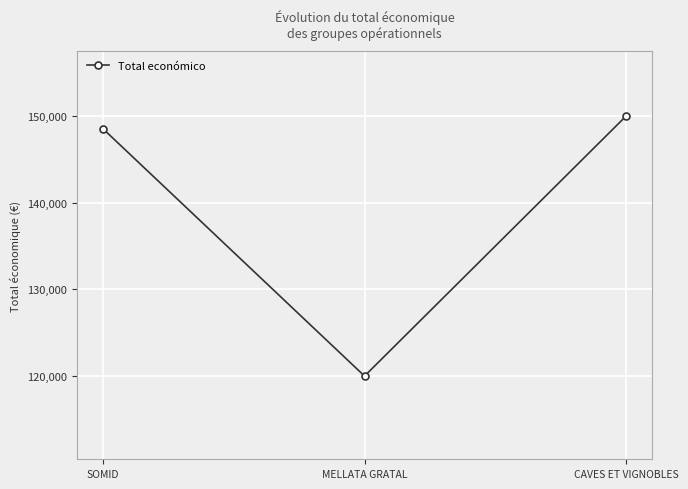

Which has a higher value, SOMID or MELLATA GRATAL?

SOMID